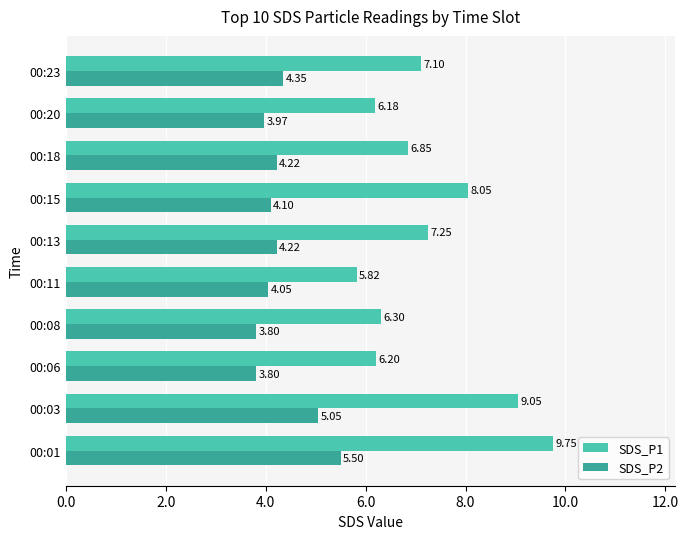

Between 00:11 and 00:13, which series saw the biggest shift?

SDS_P1